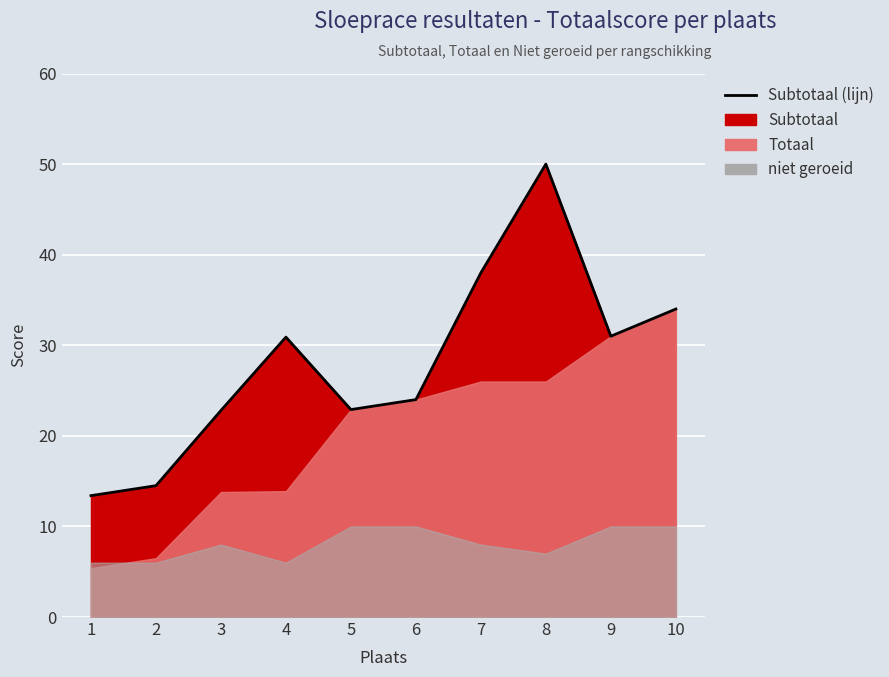

At which category does the data reach its first local peak?

4